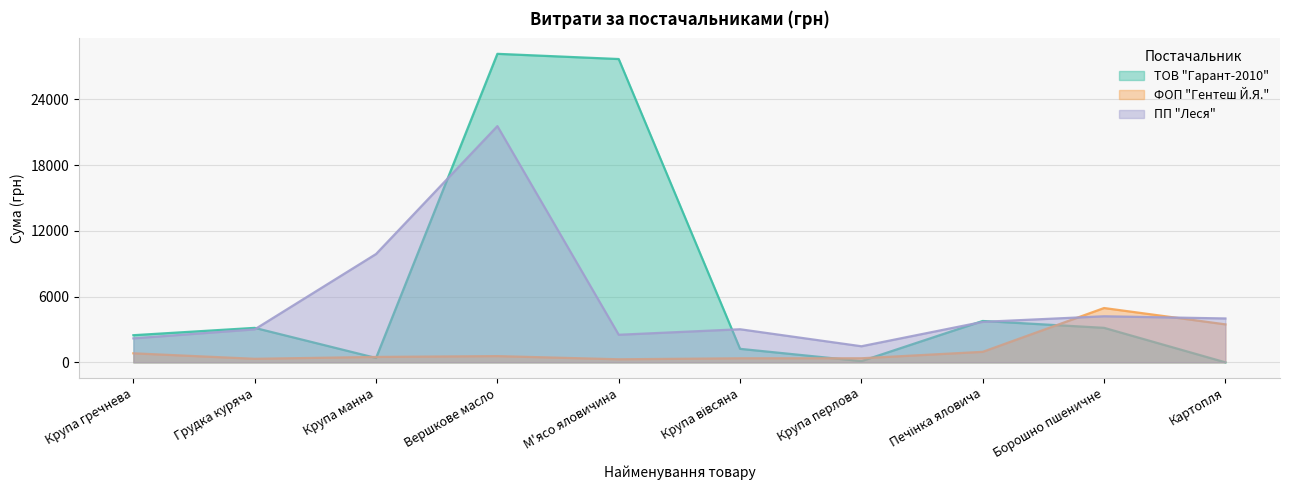

What is the minimum value for ФОП "Гентеш Й.Я."?

280.0